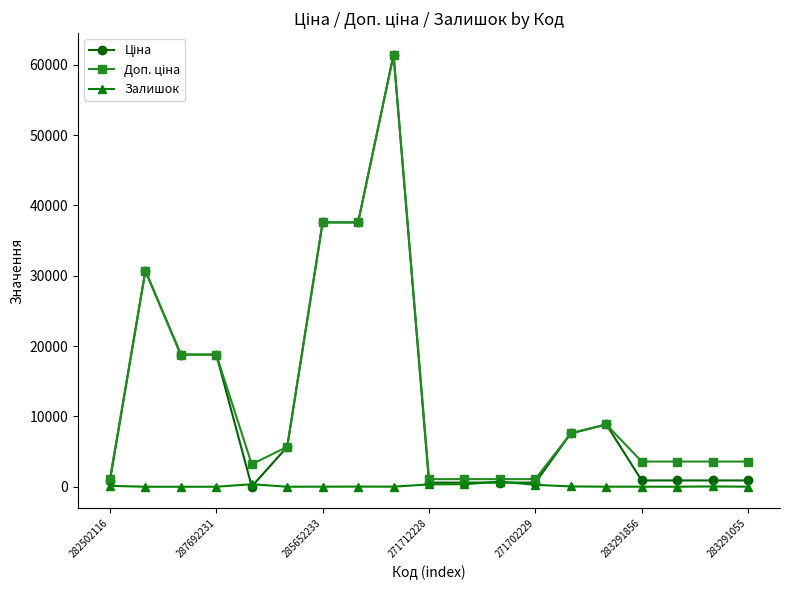

What is the maximum value shown in the chart?

61434.3